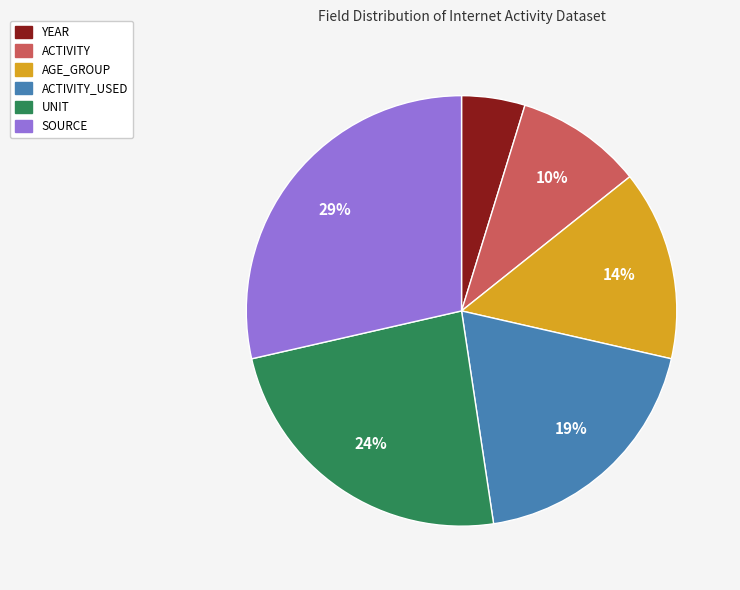

Is it true that ACTIVITY_USED is 19% of the pie?

True